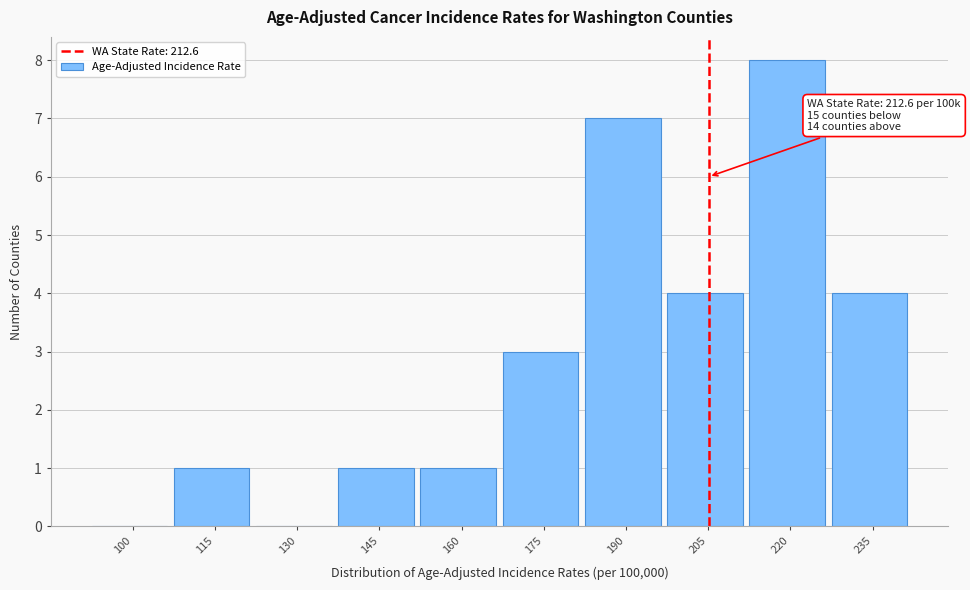

Reading left to right, list all the values displayed in this chart.

100=0	115=1	130=0	145=1	160=1	175=3	190=7	205=4	220=8	235=4